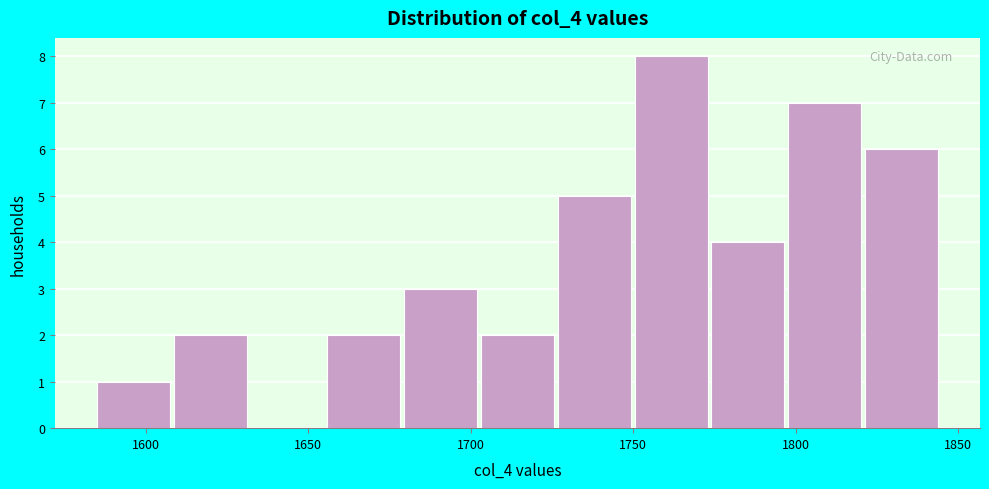

Which range on the x-axis has the tallest bar?

1750 to 1775